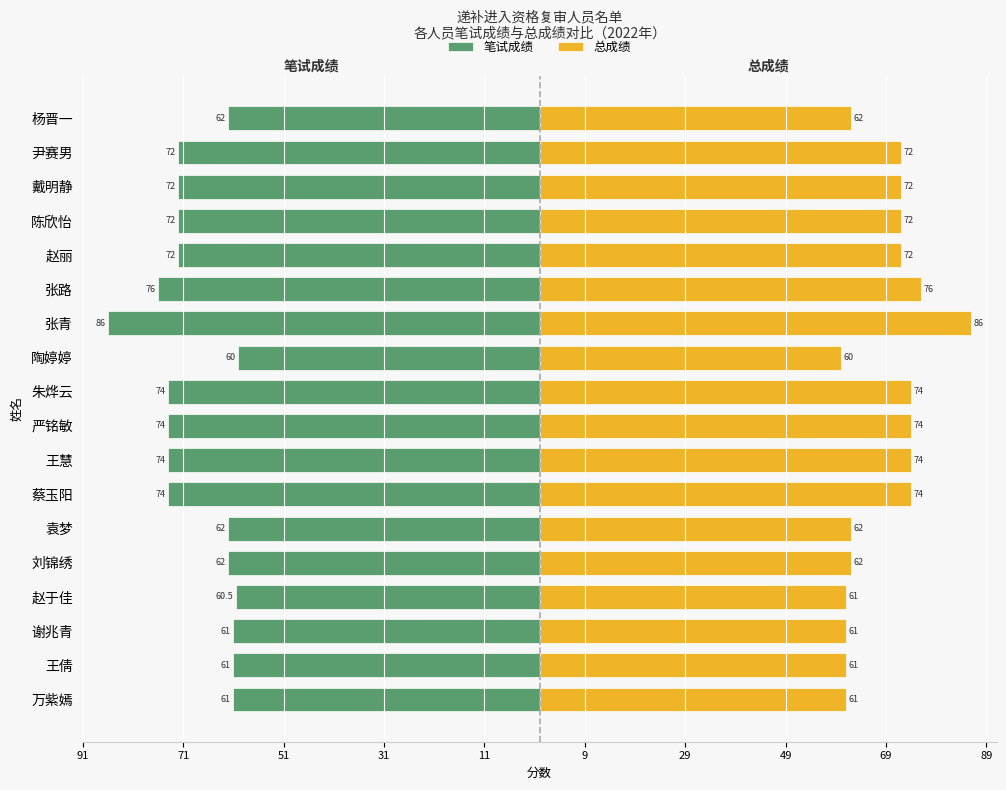

Between 王慧 and 张青, which series saw the biggest shift?

笔试成绩